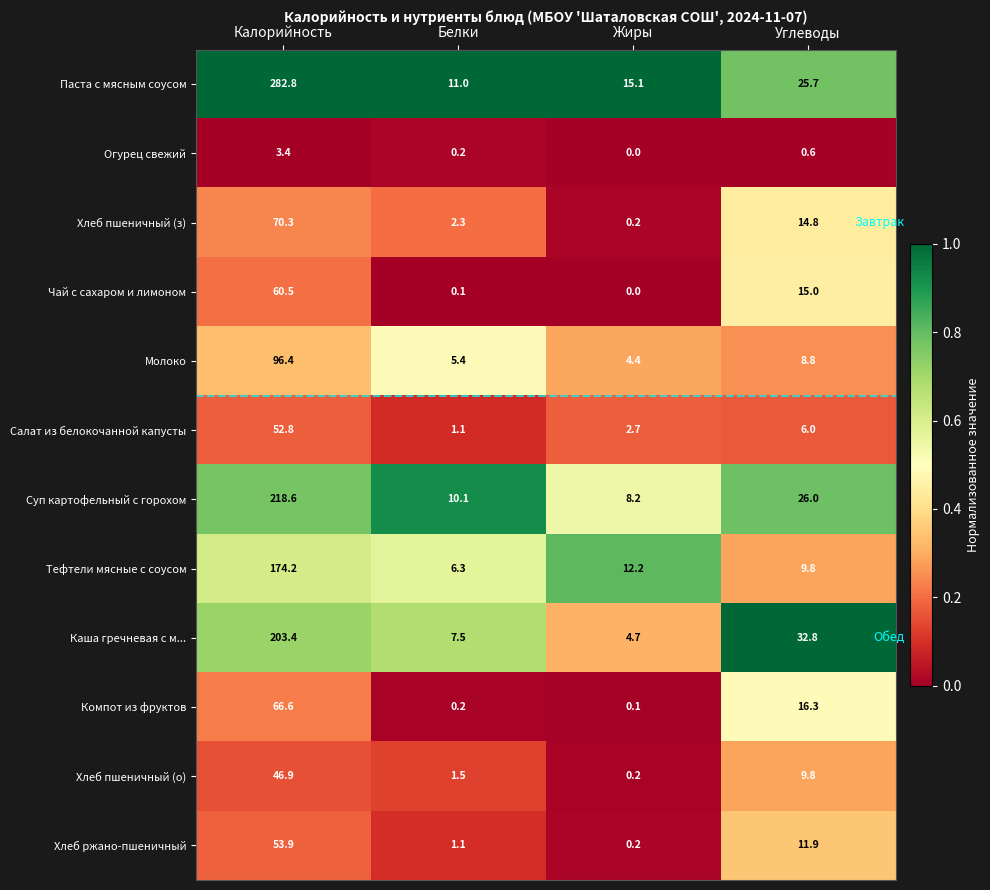

What is the difference between the maximum and minimum values in the Молоко series?

92.0